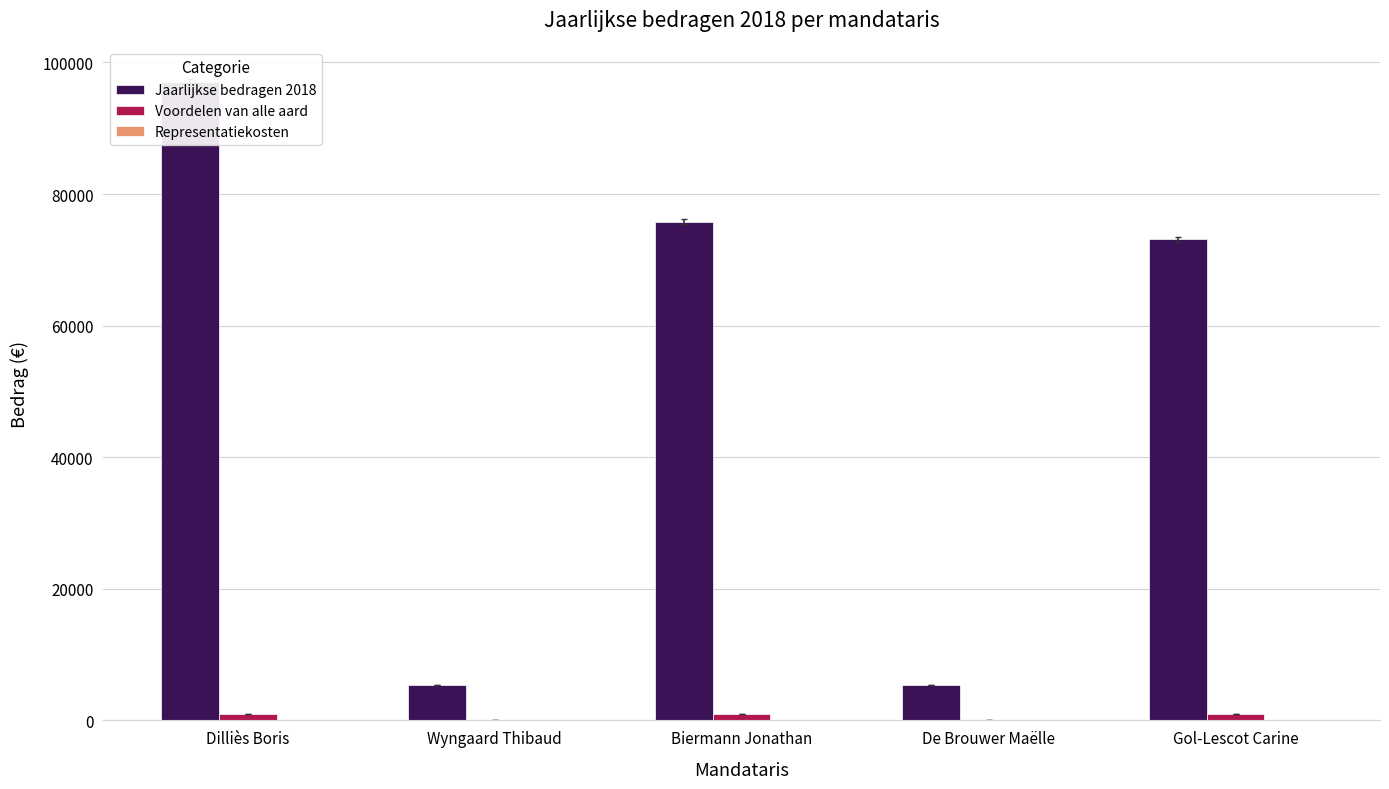

Which series has the largest range (max minus min)?

Jaarlijkse bedragen 2018